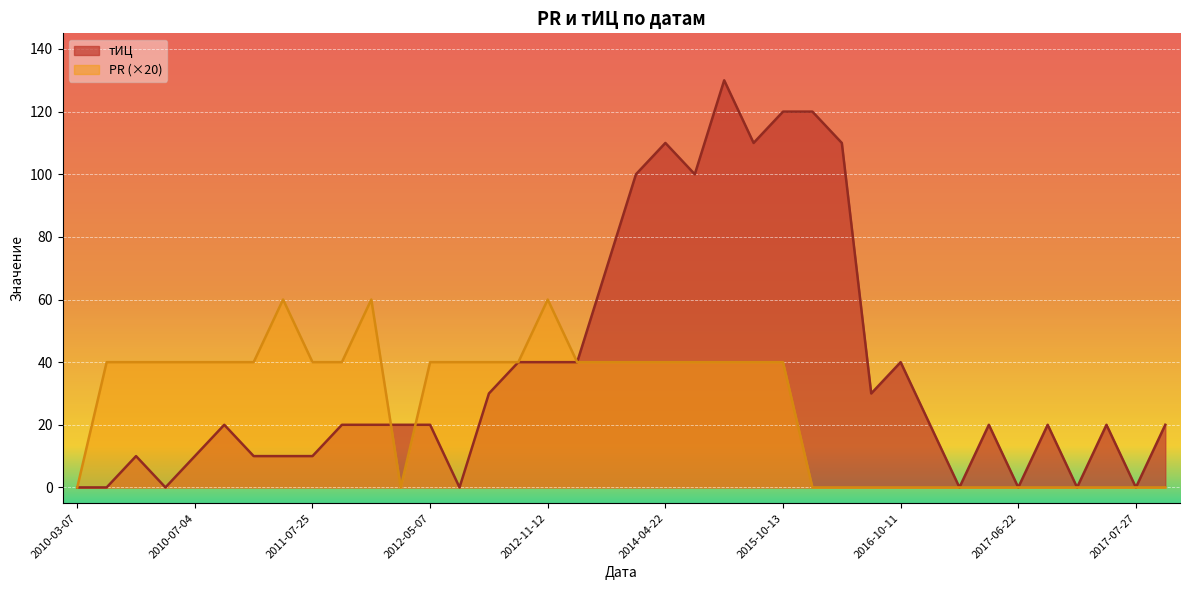

At how many categories does at least one series exceed 10?

33